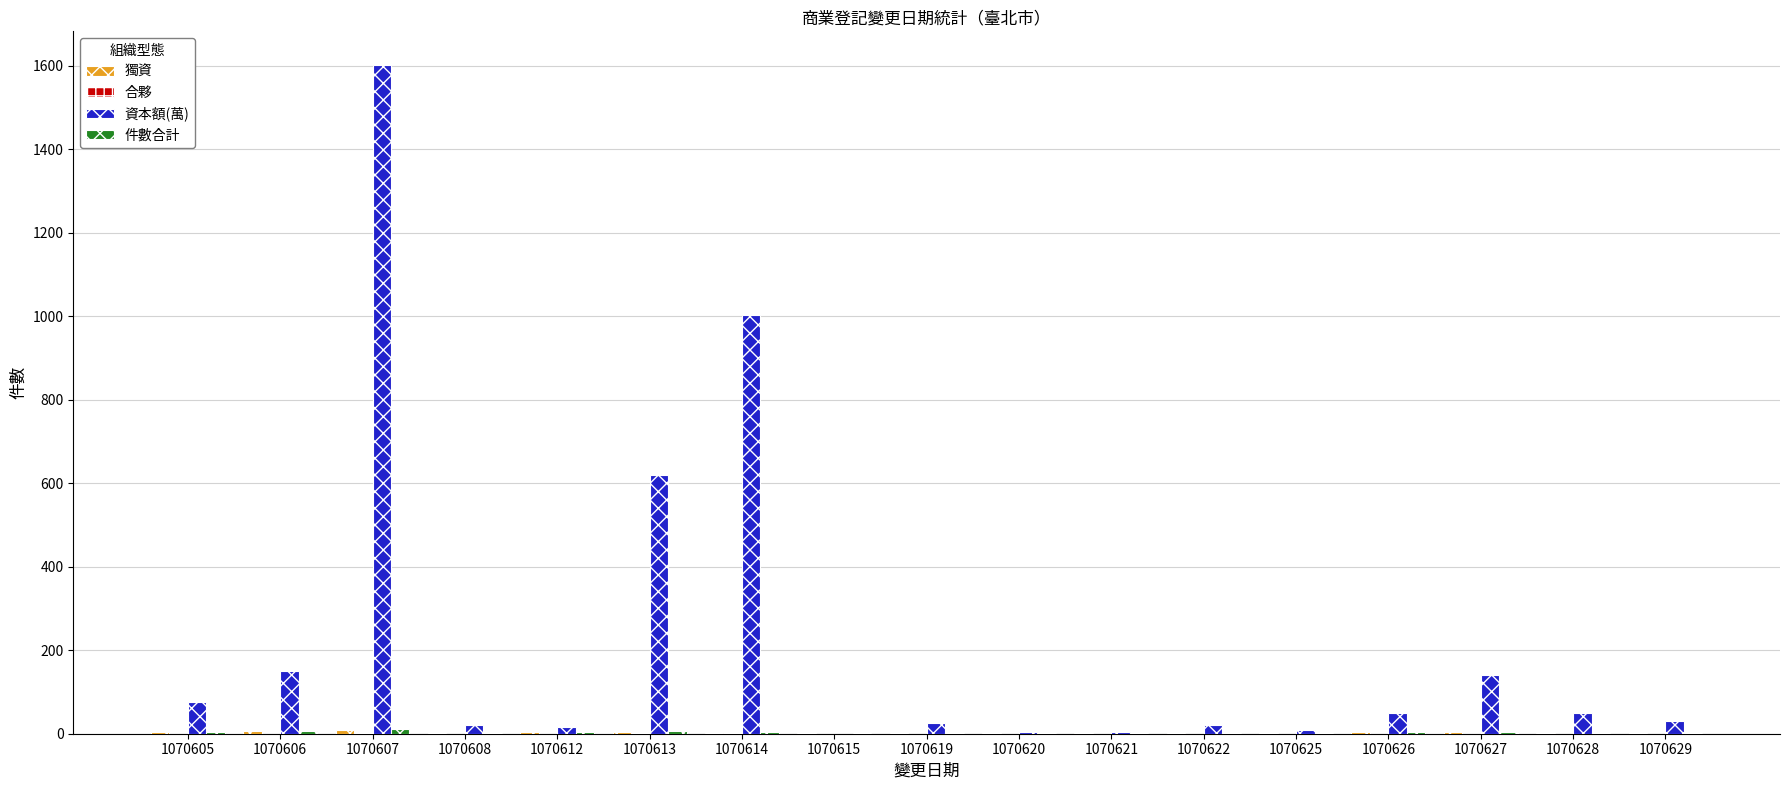

What is the total value across all series at 1070627?

146.0